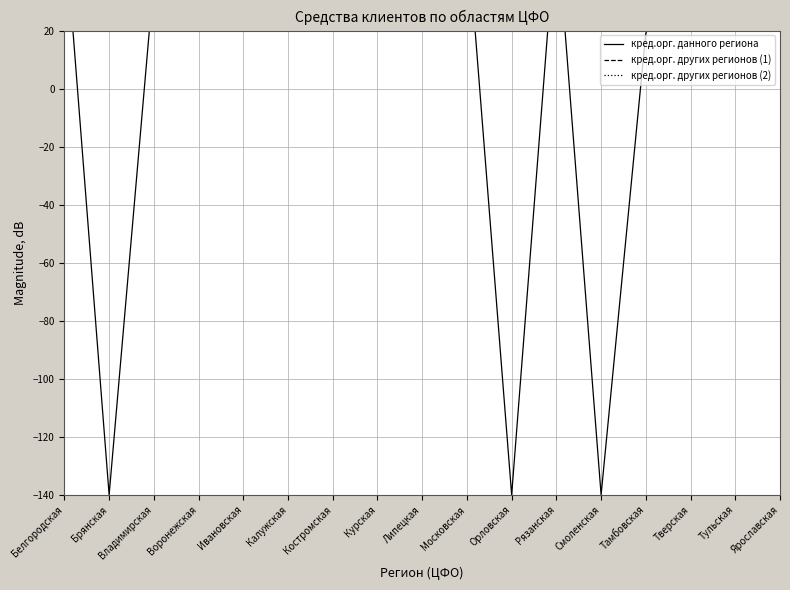

List the labels in order of кред.орг. других регионов (2) value, smallest first.

Тамбовская, Костромская, Орловская, Рязанская, Ивановская, Тверская, Курская, Брянская, Воронежская, Смоленская, Калужская, Владимирская, Ярославская, Тульская, Белгородская, Липецкая, Московская